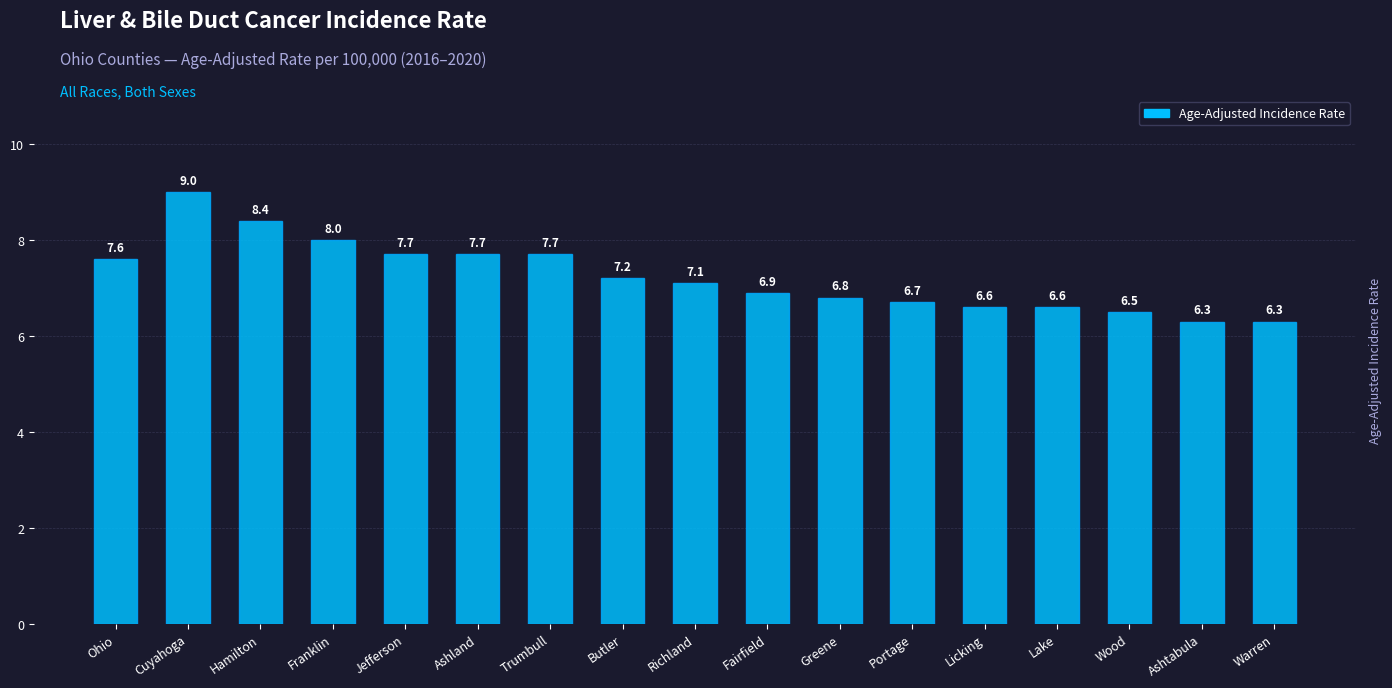

Reading left to right, extract all data points from this chart.

Ohio=7.6	Cuyahoga=9.0	Hamilton=8.4	Franklin=8.0	Jefferson=7.7	Ashland=7.7	Trumbull=7.7	Butler=7.2	Richland=7.1	Fairfield=6.9	Greene=6.8	Portage=6.7	Licking=6.6	Lake=6.6	Wood=6.5	Ashtabula=6.3	Warren=6.3